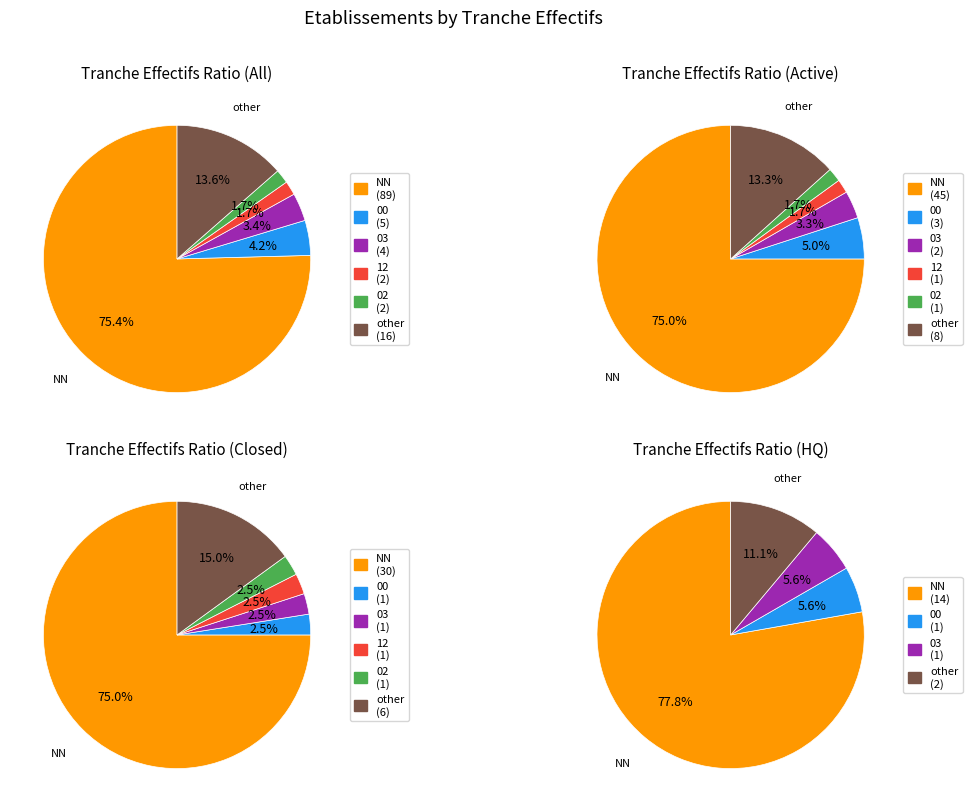

True or false: other accounts for 23% of the total.

False